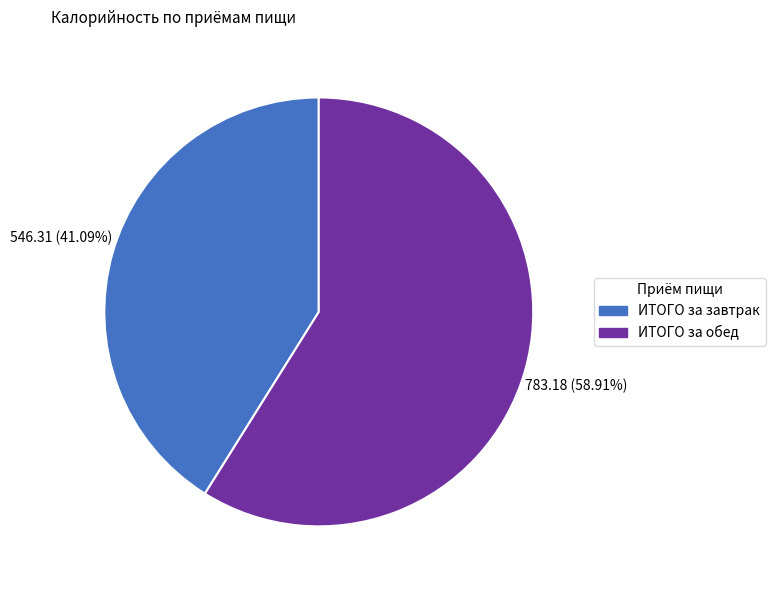

Combined, what portion of the pie is ИТОГО за обед and ИТОГО за завтрак?

100.0%